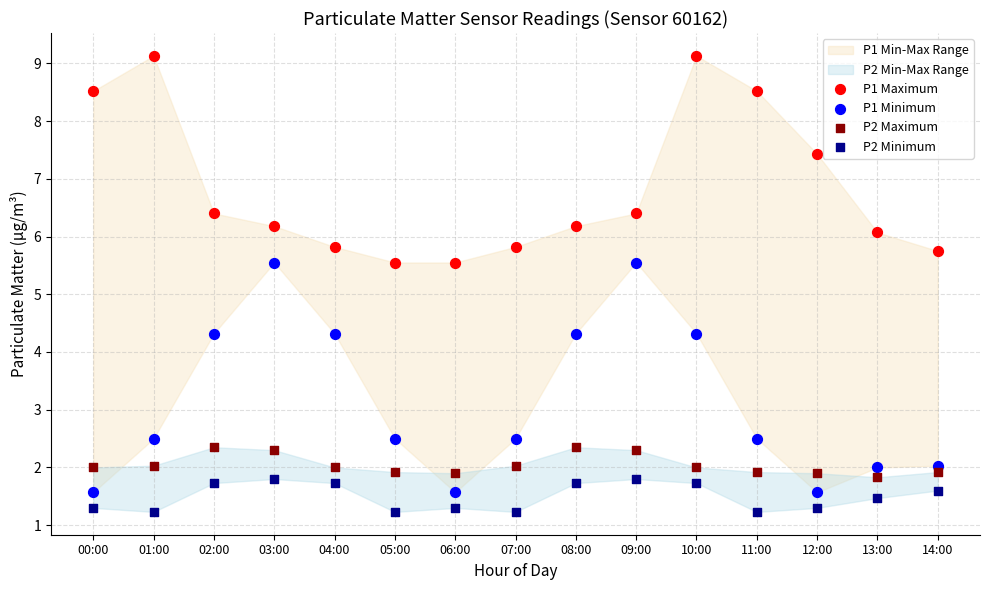

Which series has the largest Y range (max minus min)?

P1 Minimum